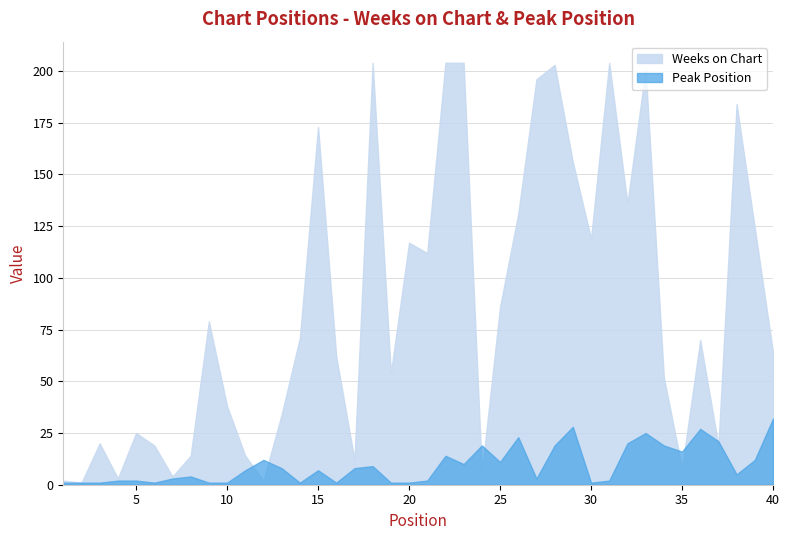

How many times do Weeks on Chart and Peak Position cross each other?

8